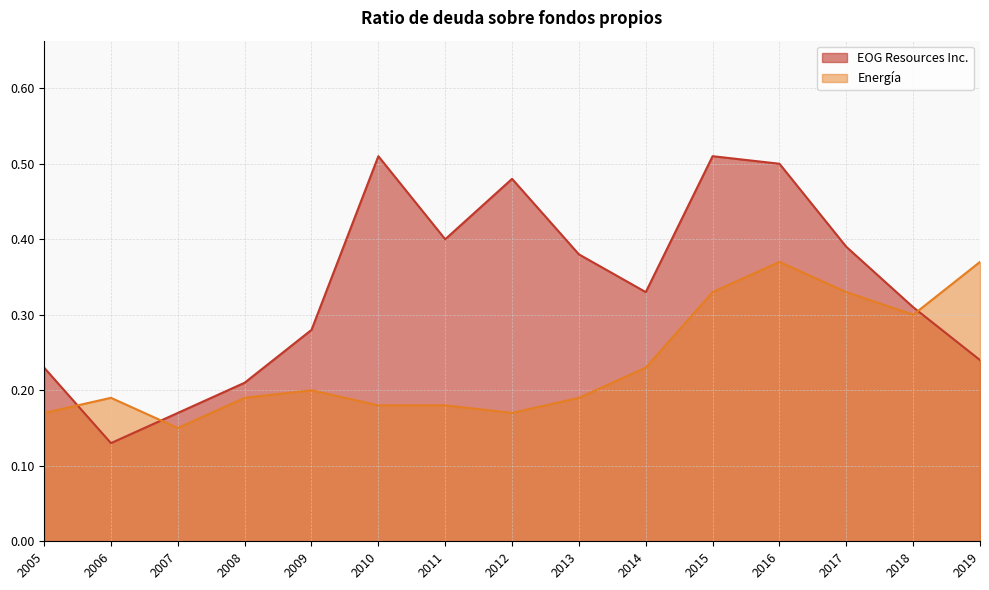

Which series has the largest total across all categories?

EOG Resources Inc.